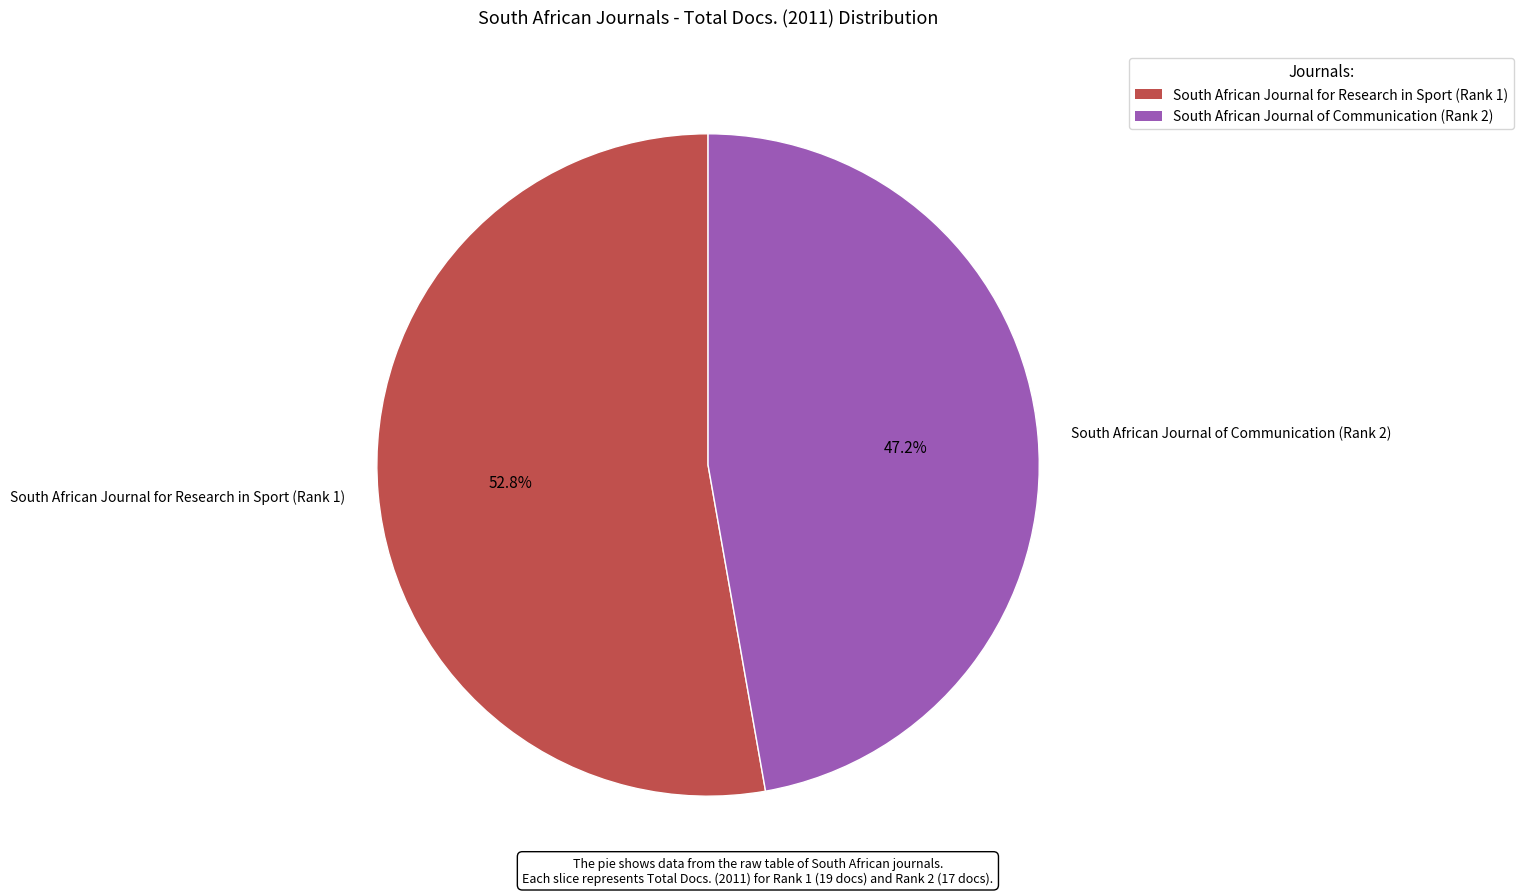

Combined, what portion of the pie is South African Journal of Communication (Rank 2) and South African Journal for Research in Sport (Rank 1)?

100.0%